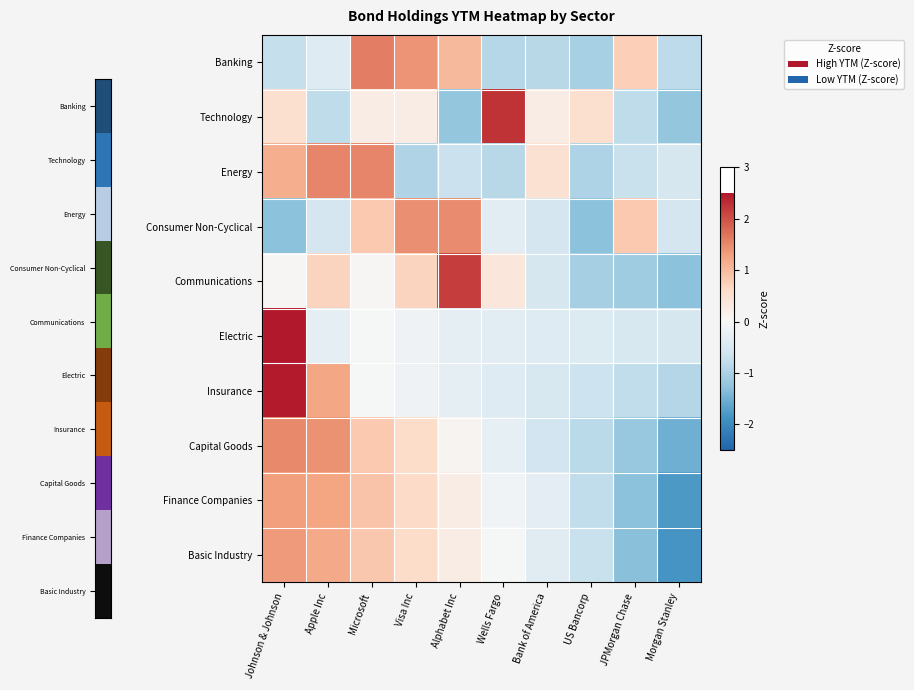

What is the total value across all series at Alphabet Inc?

2.8